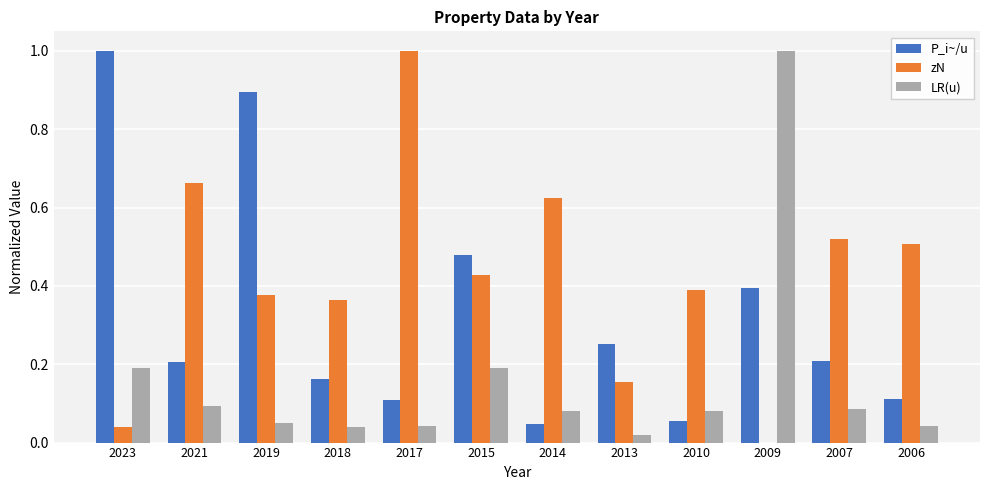

Does the chart contain stacked bars?

No